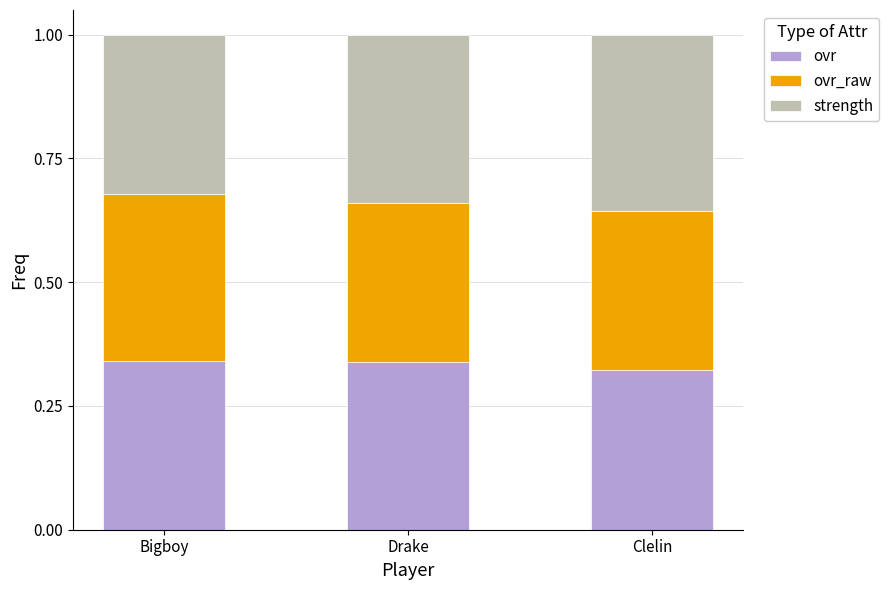

Count the ovr values in the range 0 to 1.

3